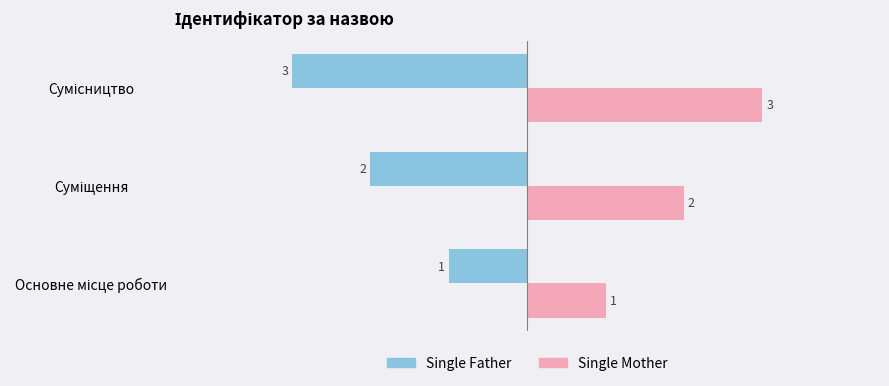

What is the difference between the maximum and minimum values in the Single Father series?

2